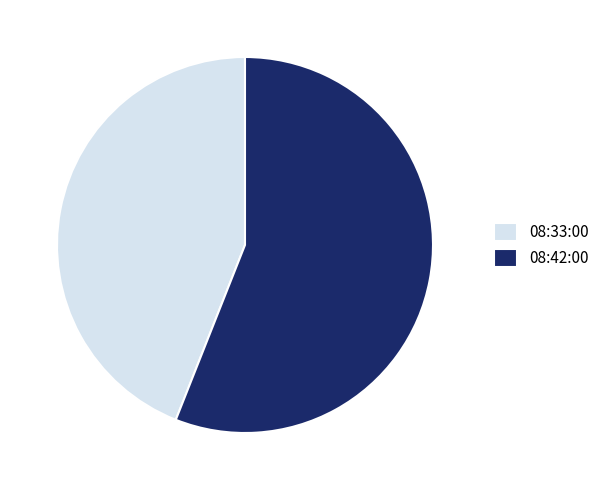

The 08:42:00 slice represents 65% of the pie. True or false?

False